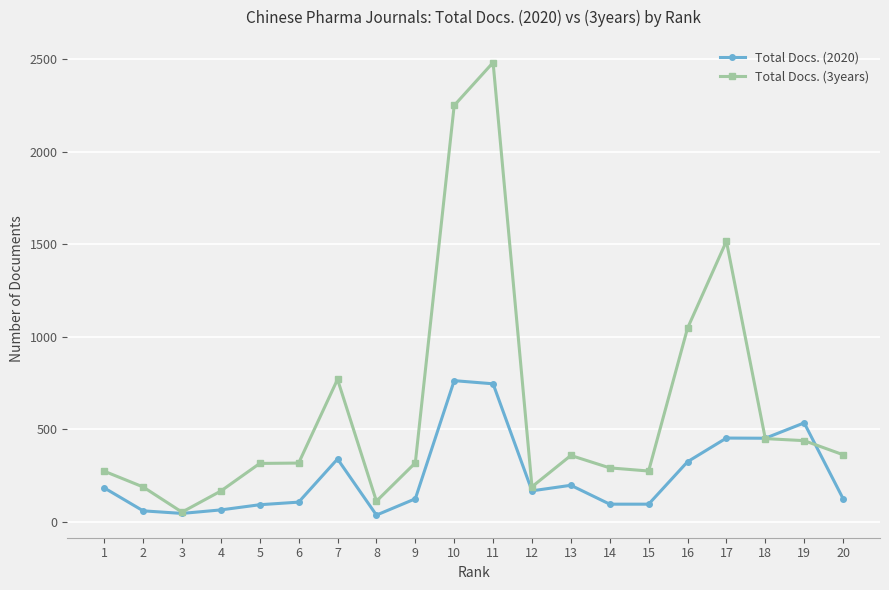

What is the minimum value shown in the chart?

37